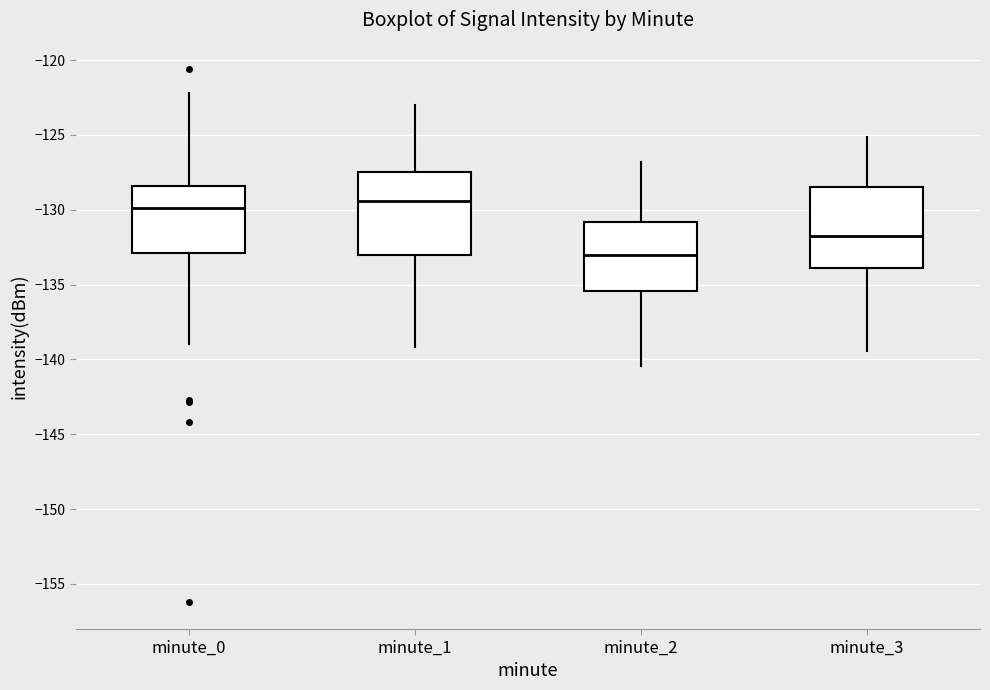

Reading left to right, transcribe this box plot: for each box, give where its median line is, the range the box spans, and where its two whiskers end, as read against the y-axis. The values are not printed on the chart, so give them approximately, as read against the axis.

minute_0: median -130.0, box -133.0 to -128.5, whiskers -139.0 to -122.0
minute_1: median -129.5, box -133.0 to -127.5, whiskers -139.0 to -123.0
minute_2: median -133.0, box -135.5 to -131.0, whiskers -140.5 to -127.0
minute_3: median -132.0, box -134.0 to -128.5, whiskers -139.5 to -125.0